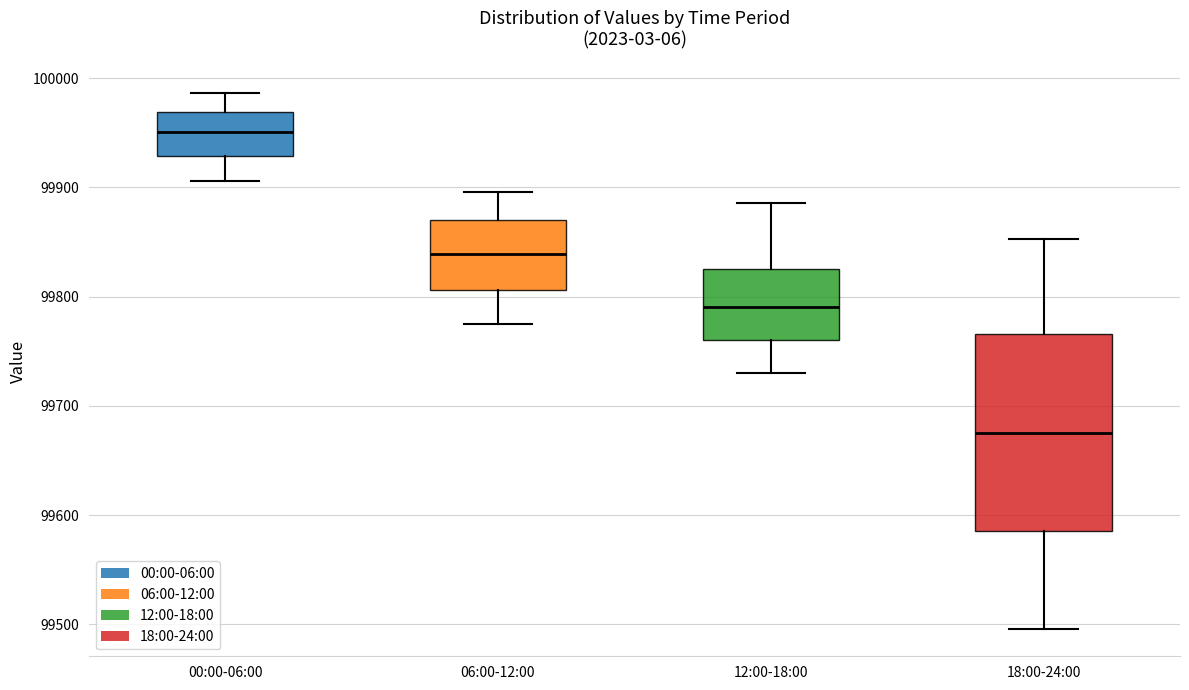

Which box has the lowest median line?

18:00-24:00